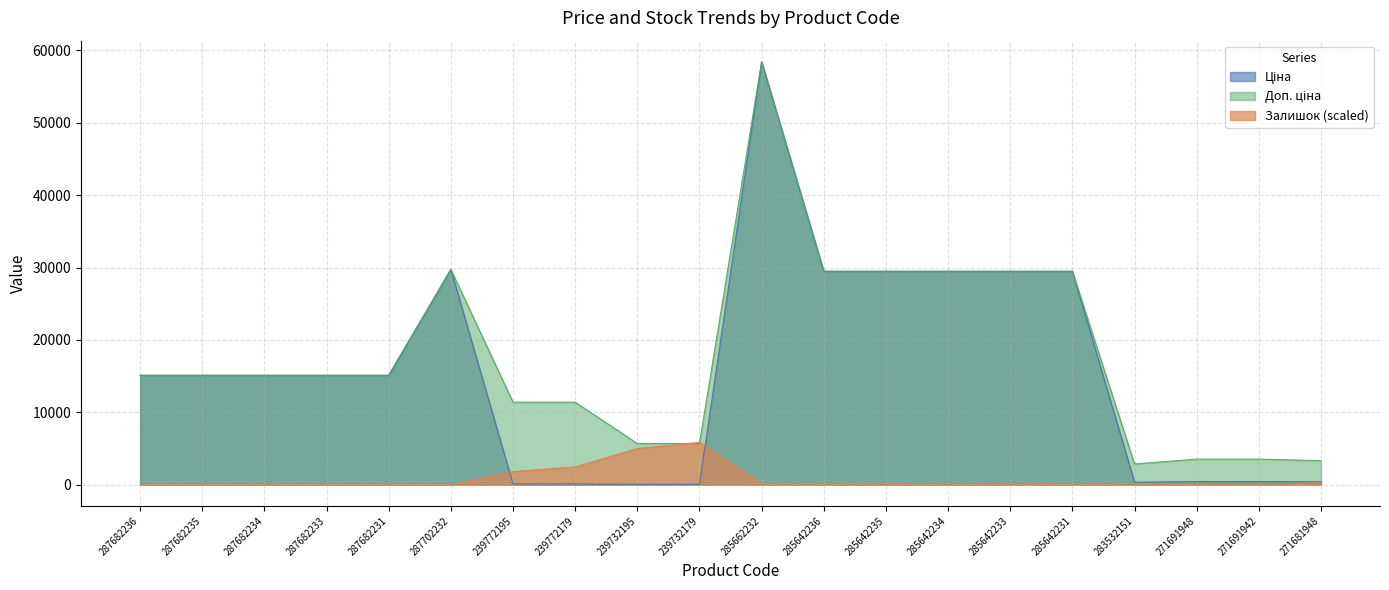

What is the average value of the Ціна series?

15661.8